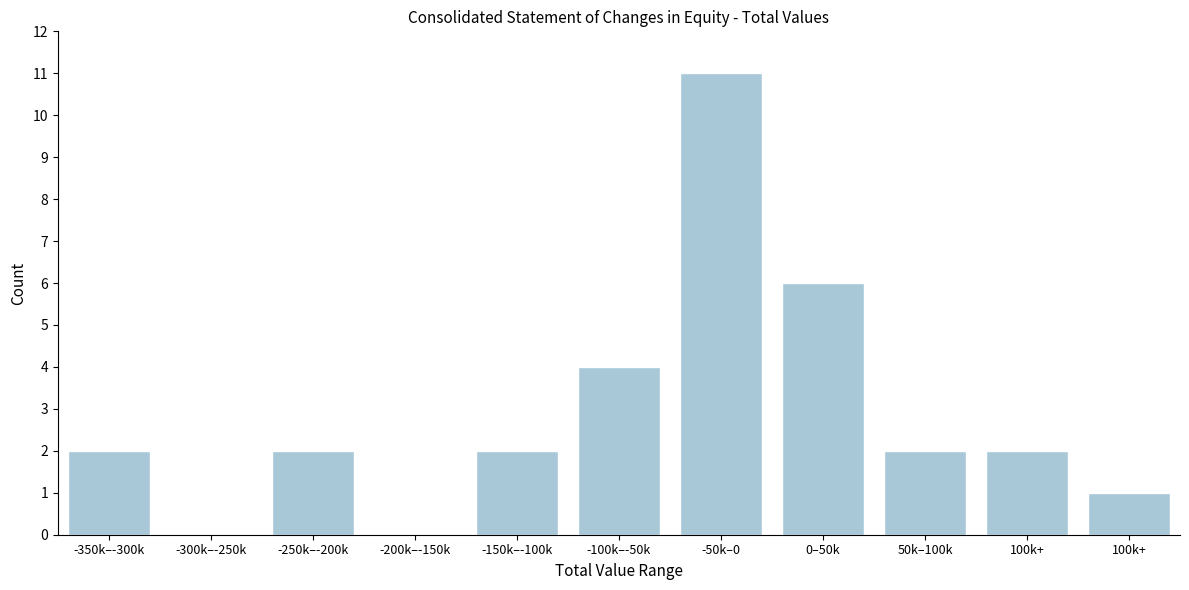

Are the bars horizontal?

No